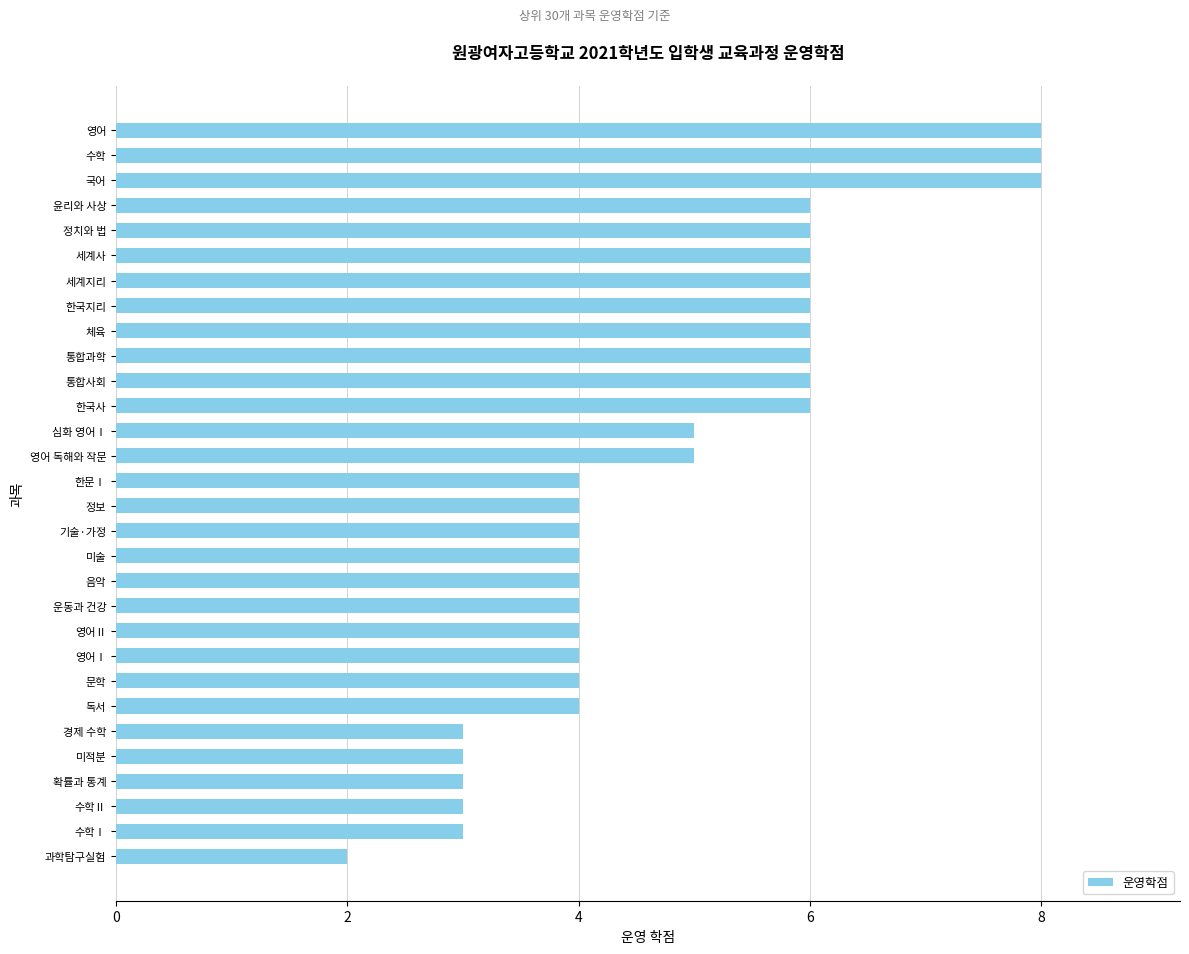

True or false: the data shows 4 at 영어Ⅰ.

True